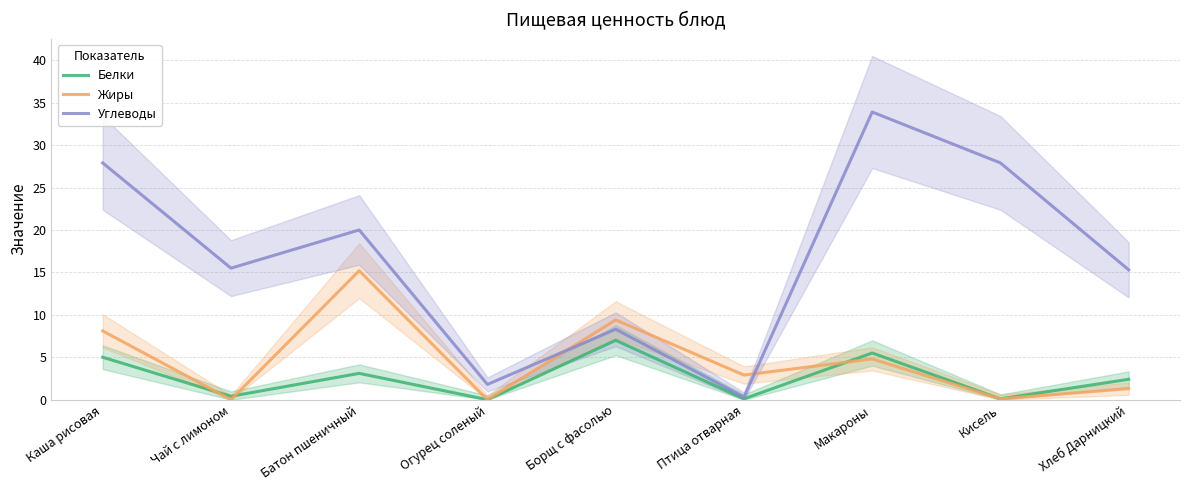

Rank the series by their maximum value, from highest to lowest.

Углеводы, Жиры, Белки